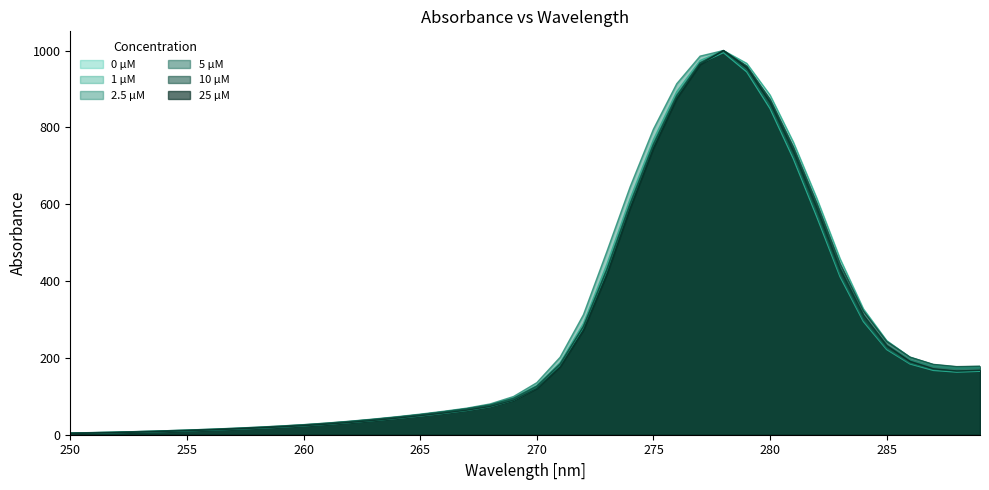

The value of 5 µM at 273 is 208.7. True or false?

False